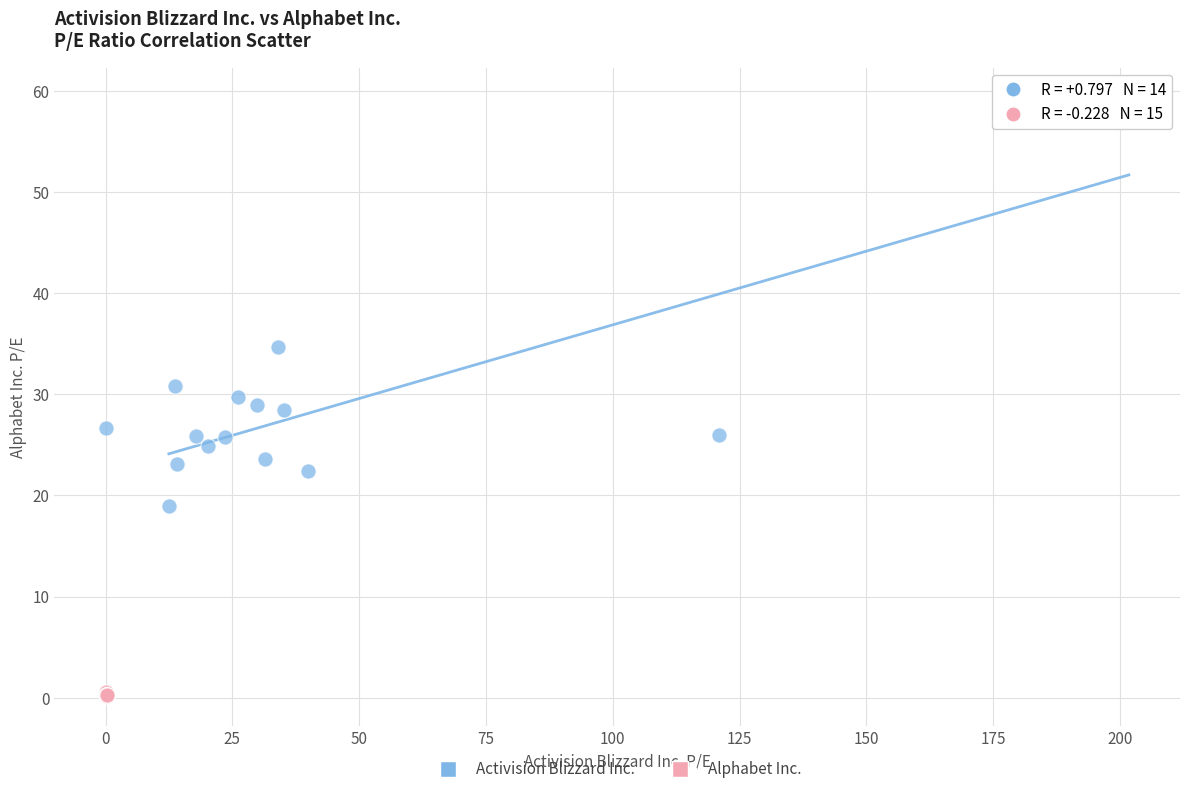

Which series contains the highest Y value?

Activision Blizzard Inc.